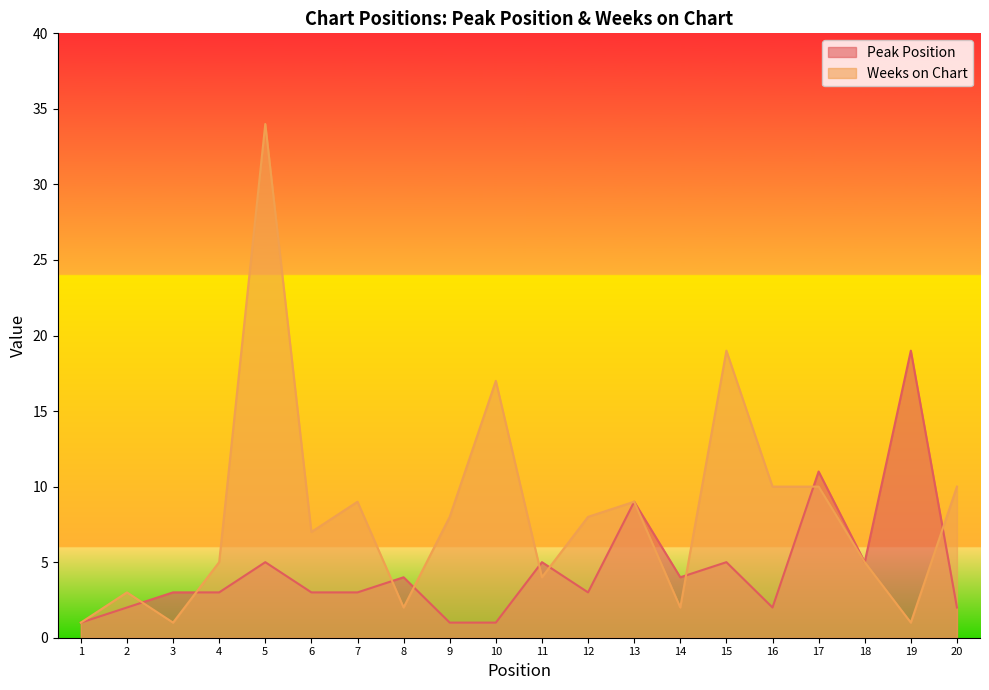

How many interior local valleys does the Weeks on Chart series have?

6